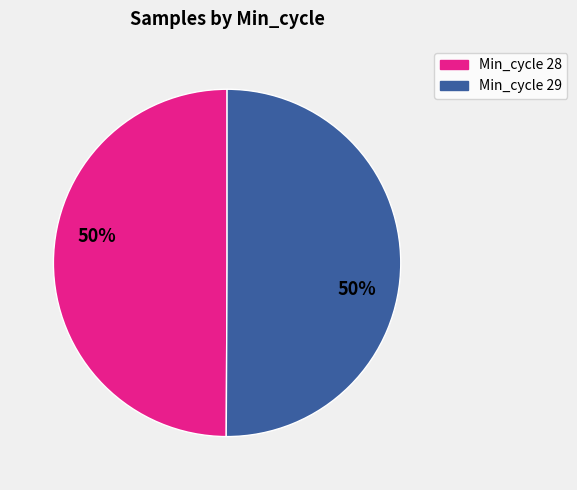

What percentage is the Min_cycle 28 slice, to the nearest percent?

50%